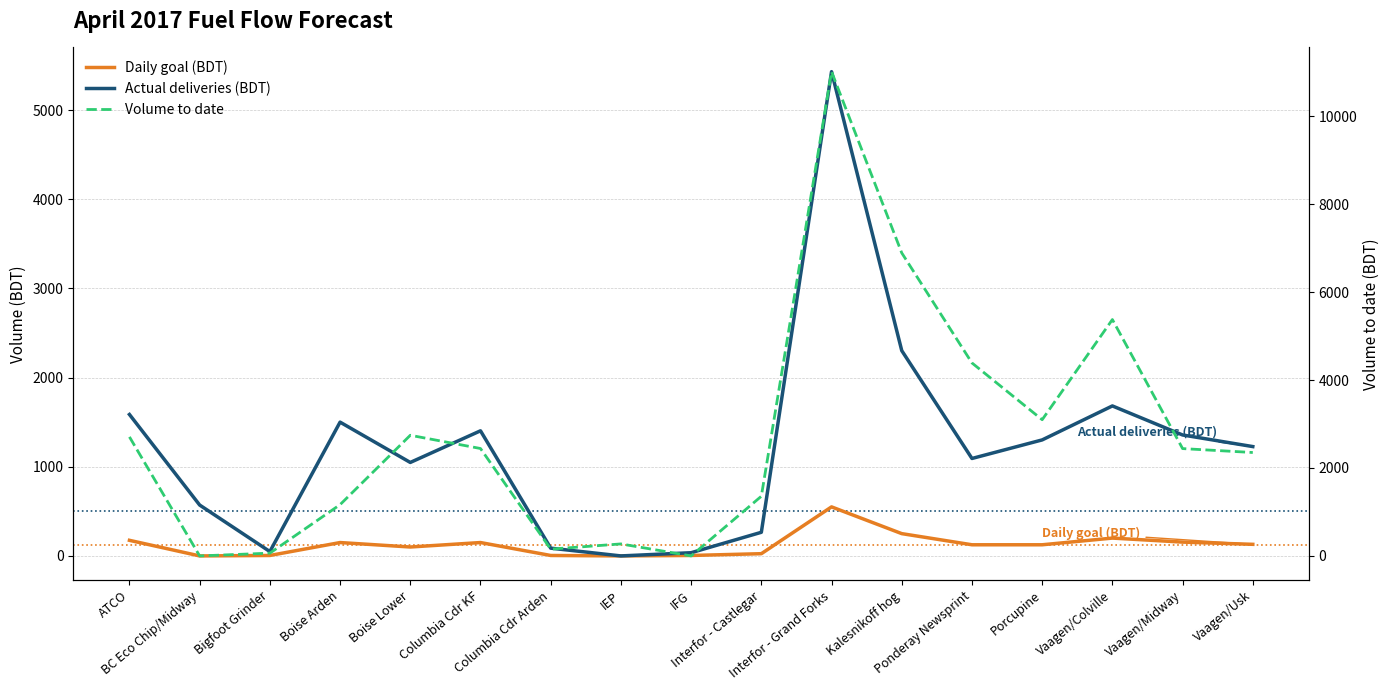

At which category is the sum across all series the highest?

Interfor - Grand Forks